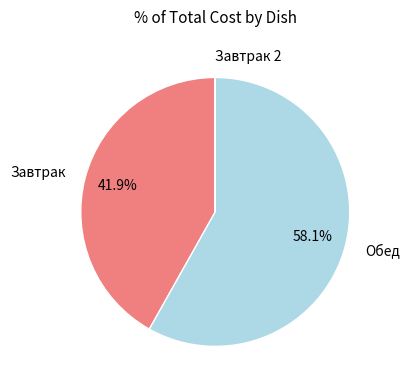

What is the ratio of the value at Обед to the value at Завтрак?

1.4